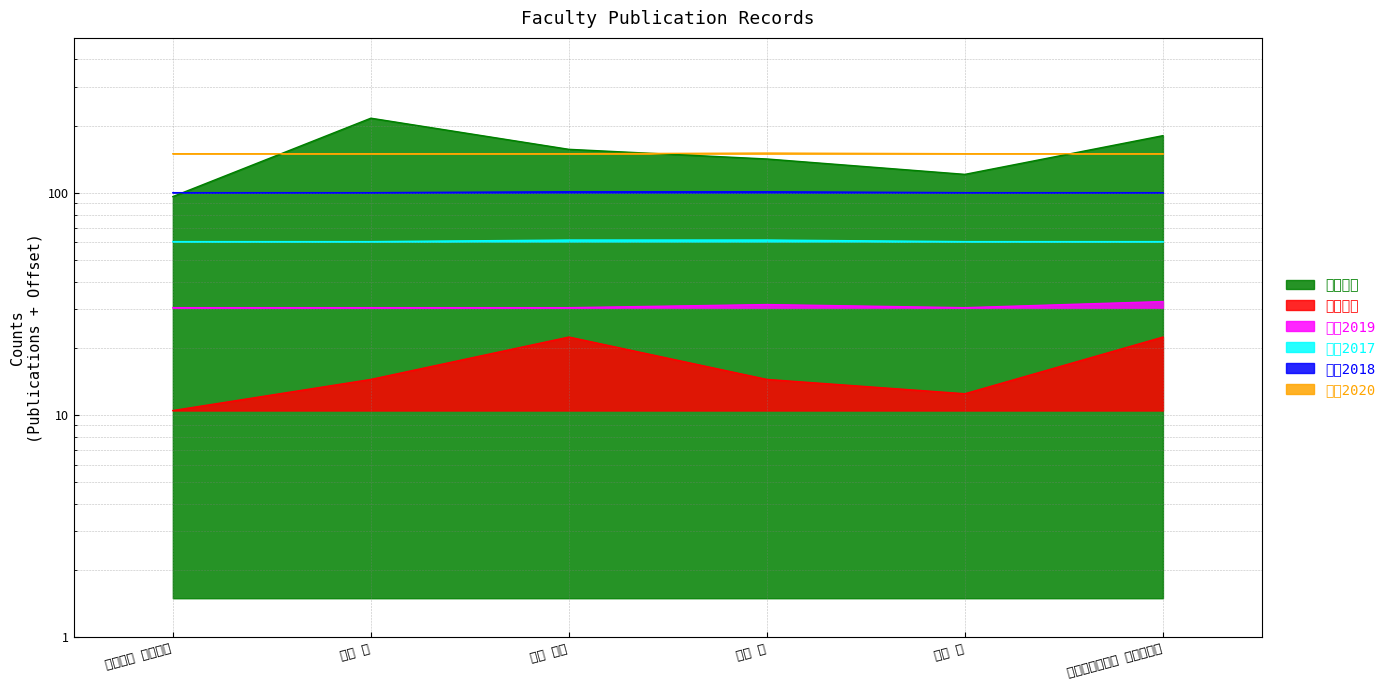

True or false: 著作2019 and 著作合計 cross at least once.

False